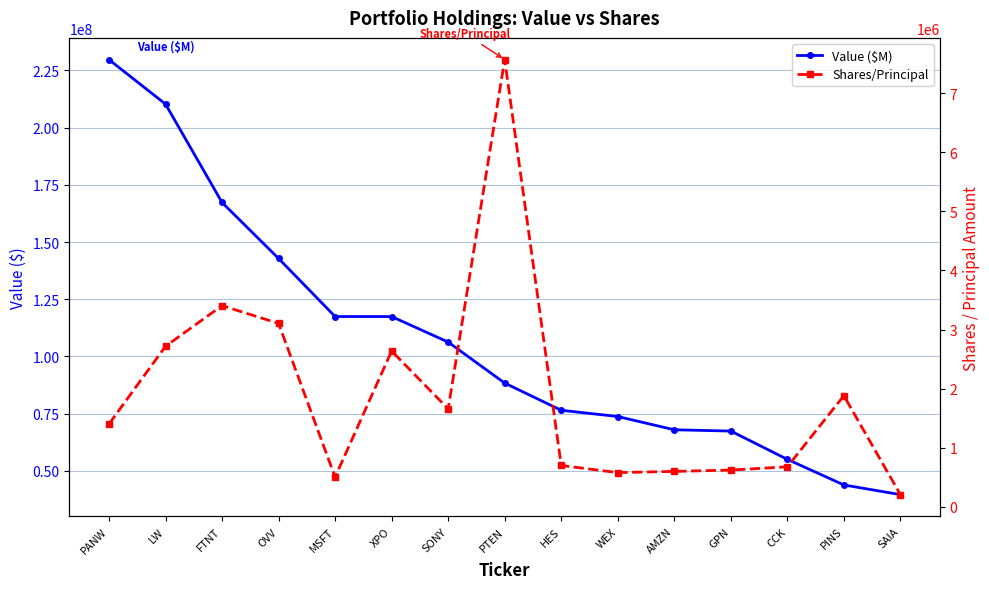

What is the value of the Shares/Principal point at the 7th from the left?

1659440